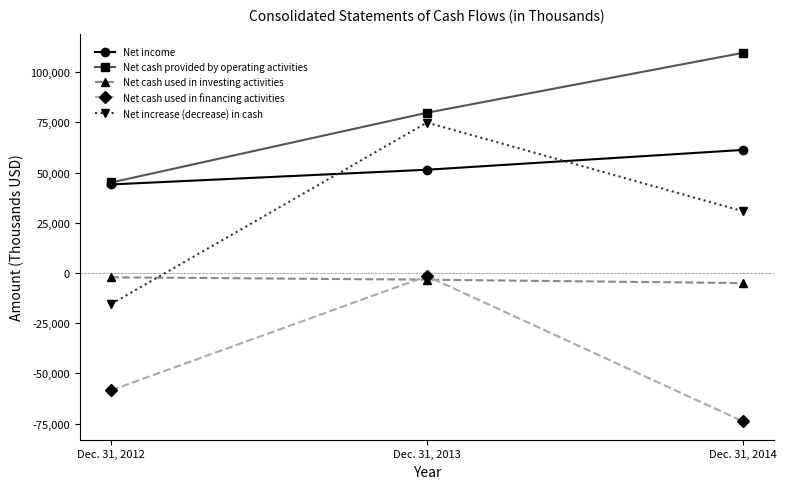

At Dec. 31, 2014, list the series in order from smallest to largest.

Net cash used in financing activities, Net cash used in investing activities, Net increase (decrease) in cash, Net income, Net cash provided by operating activities